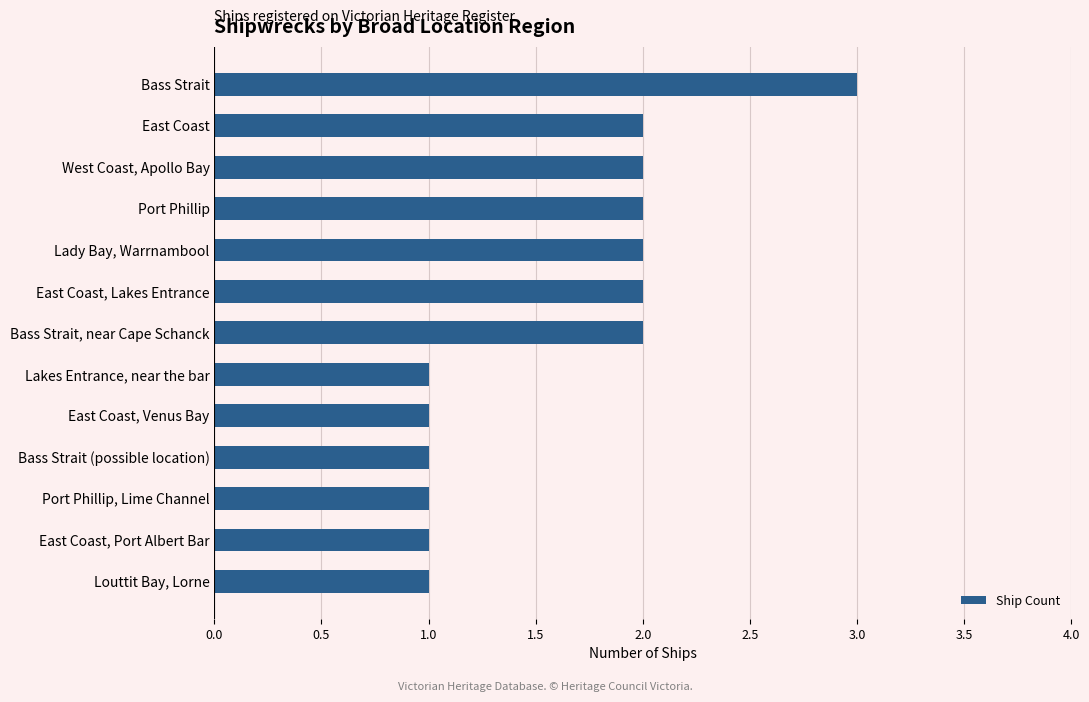

What is the sum of all values?

21